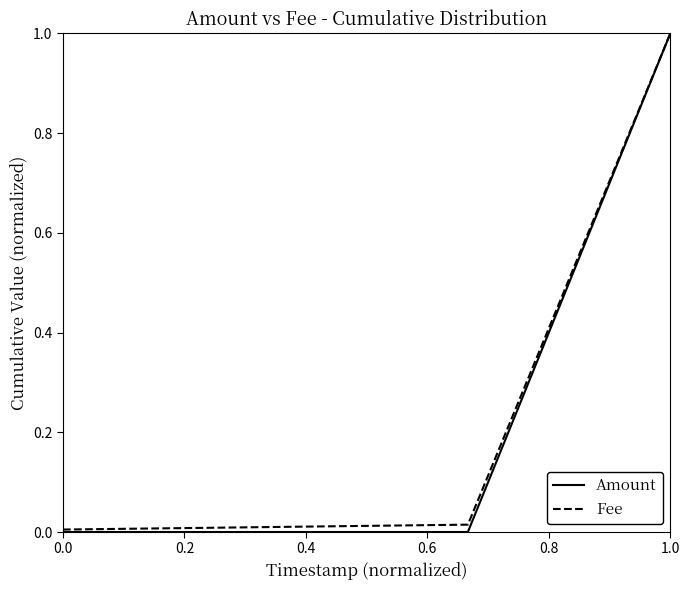

Which series has the largest range (max minus min)?

Amount